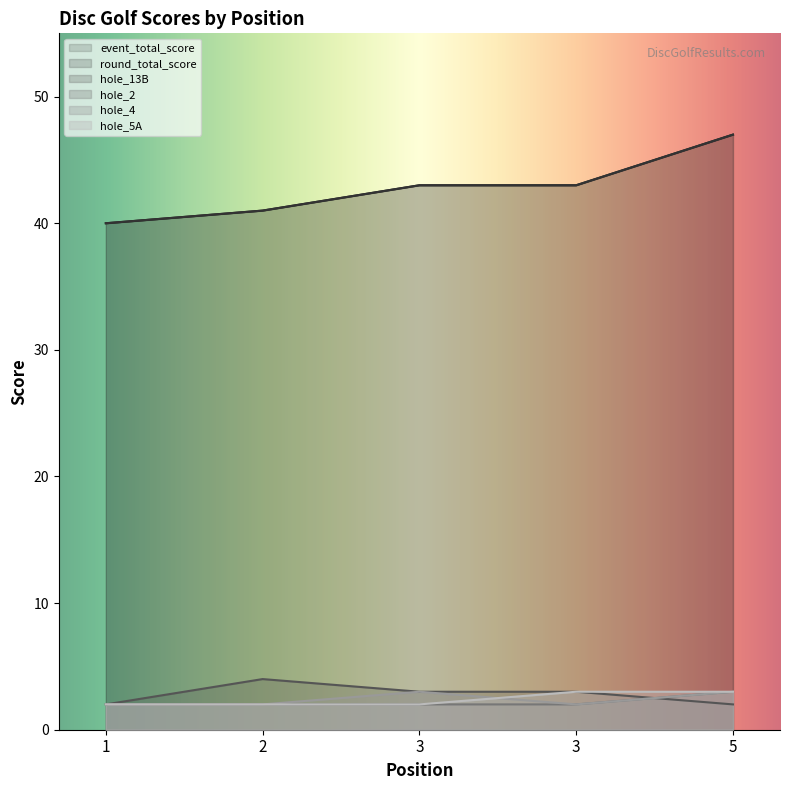

True or false: round_total_score and hole_13B intersect in this chart.

False